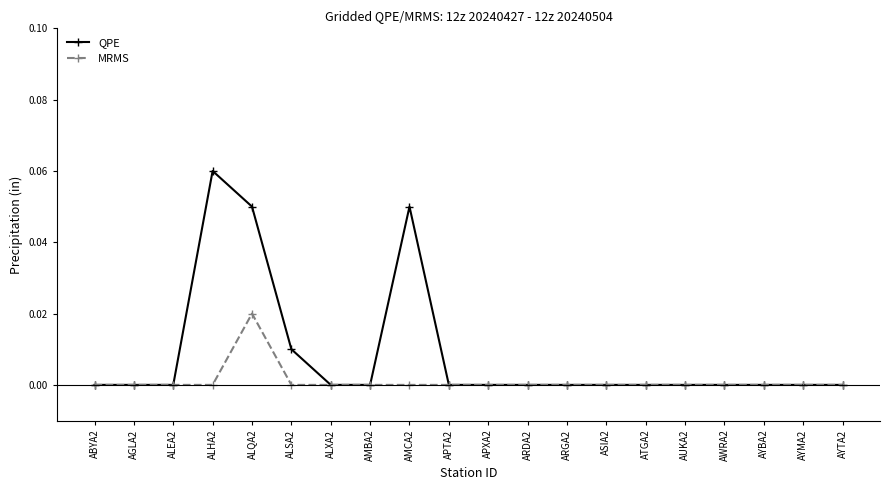

At which label does MRMS reach its peak?

ALQA2